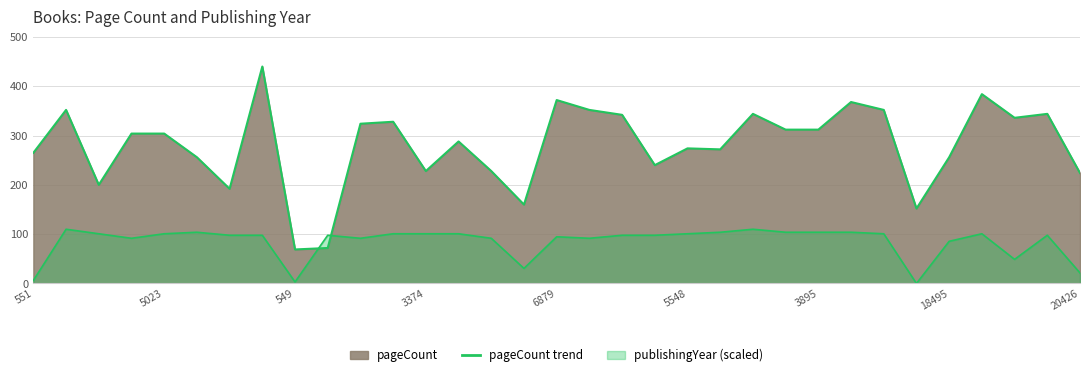

Does the chart have visible grid lines?

Yes